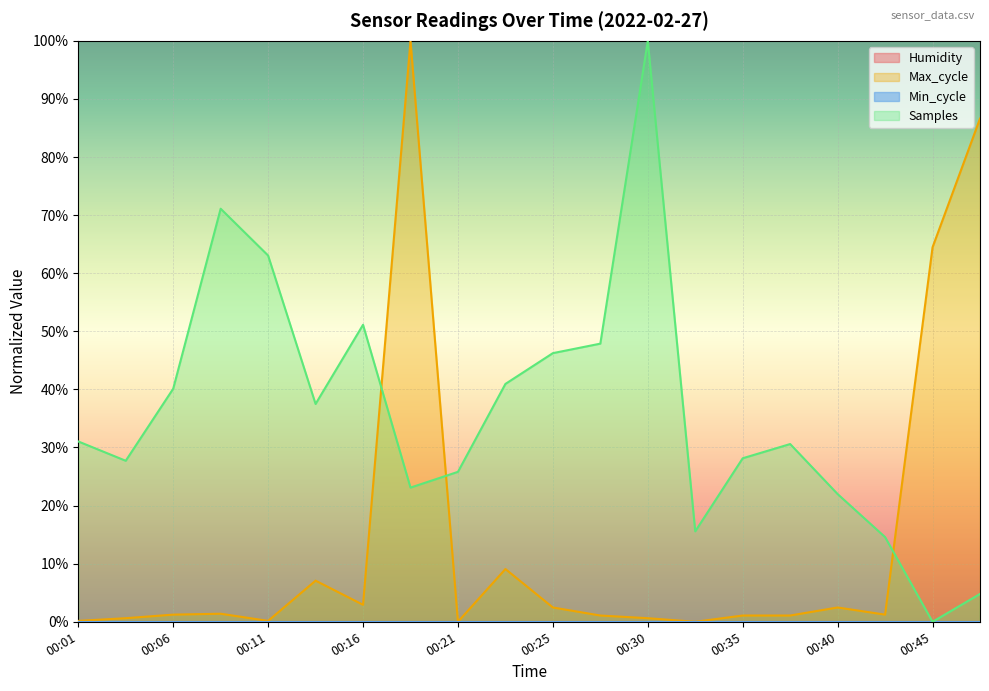

Which series has the widest spread of values?

Max_cycle